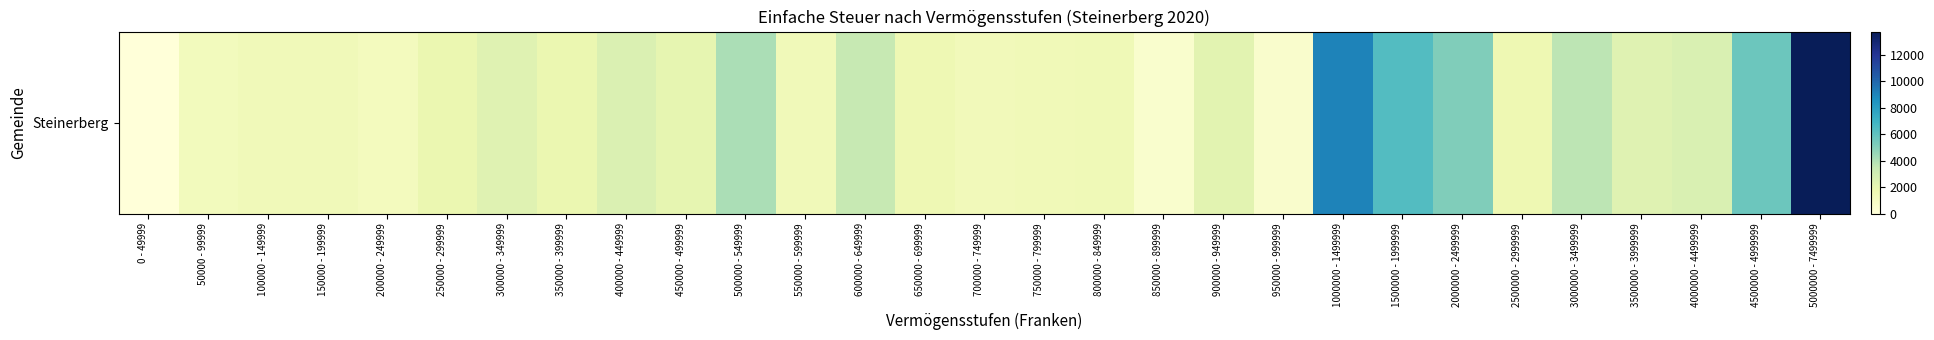

The value at 3000000 - 3499999 is 5123.5. True or false?

False